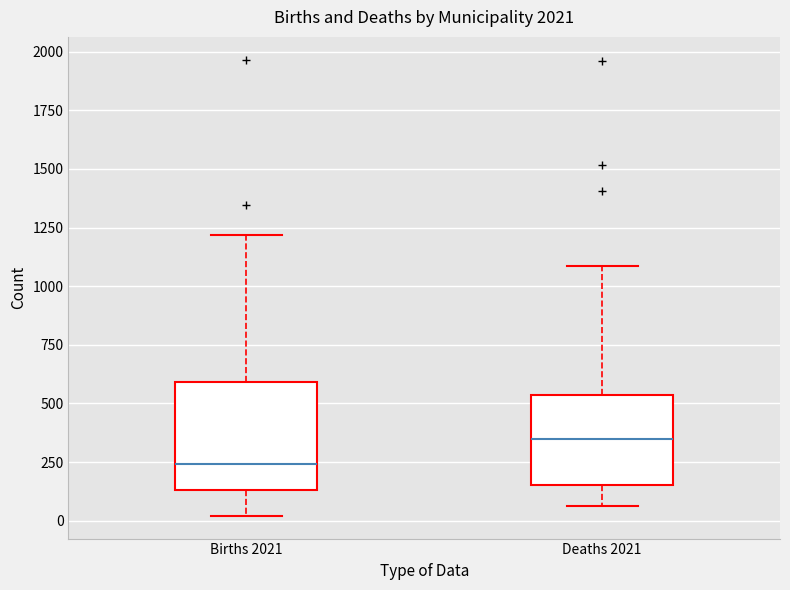

Reading left to right, transcribe this box plot: for each box, give where its median line is, the range the box spans, and where its two whiskers end, as read against the y-axis. The values are not printed on the chart, so give them approximately, as read against the axis.

Births 2021: median 250, box 150 to 600, whiskers 0 to 1200
Deaths 2021: median 350, box 150 to 550, whiskers 50 to 1100